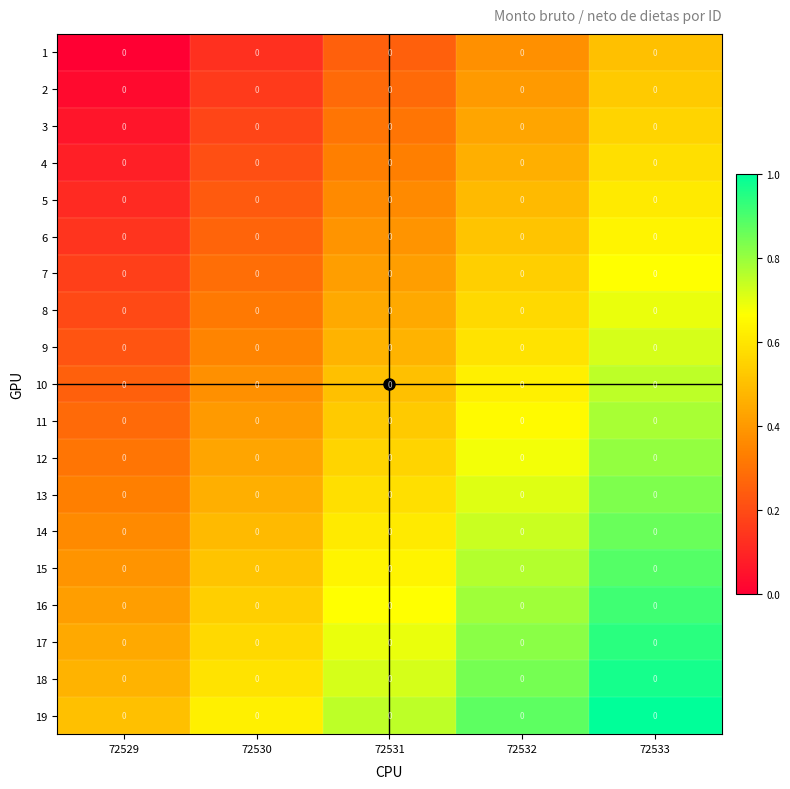

List the series in order of their peak value, highest first.

19, 18, 17, 16, 15, 14, 13, 12, 11, 10, 9, 8, 7, 6, 5, 4, 3, 2, 1